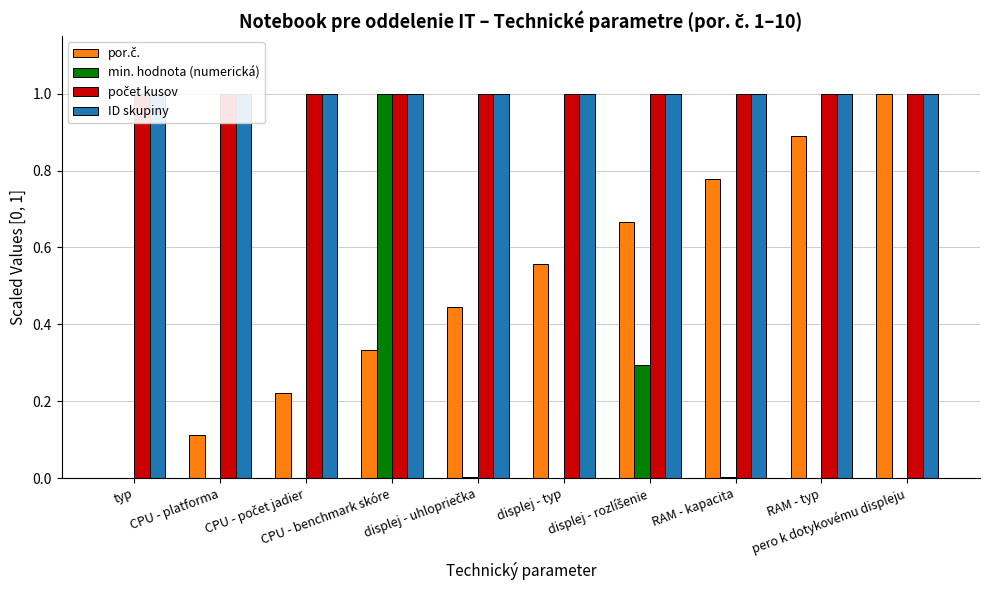

Reading left to right, extract all data points from this chart.

por.č.: typ=0.0	CPU - platforma=0.1	CPU - počet jadier=0.2	CPU - benchmark skóre=0.3	displej - uhlopriečka=0.4	displej - typ=0.6	displej - rozlíšenie=0.7	RAM - kapacita=0.8	RAM - typ=0.9	pero k dotykovému displeju=1.0
min. hodnota (numerická): typ=0.0	CPU - platforma=0.0	CPU - počet jadier=0.0	CPU - benchmark skóre=1.0	displej - uhlopriečka=0.0	displej - typ=0.0	displej - rozlíšenie=0.3	RAM - kapacita=0.0	RAM - typ=0.0	pero k dotykovému displeju=0.0
počet kusov: typ=1.0	CPU - platforma=1.0	CPU - počet jadier=1.0	CPU - benchmark skóre=1.0	displej - uhlopriečka=1.0	displej - typ=1.0	displej - rozlíšenie=1.0	RAM - kapacita=1.0	RAM - typ=1.0	pero k dotykovému displeju=1.0
ID skupiny: typ=1.0	CPU - platforma=1.0	CPU - počet jadier=1.0	CPU - benchmark skóre=1.0	displej - uhlopriečka=1.0	displej - typ=1.0	displej - rozlíšenie=1.0	RAM - kapacita=1.0	RAM - typ=1.0	pero k dotykovému displeju=1.0